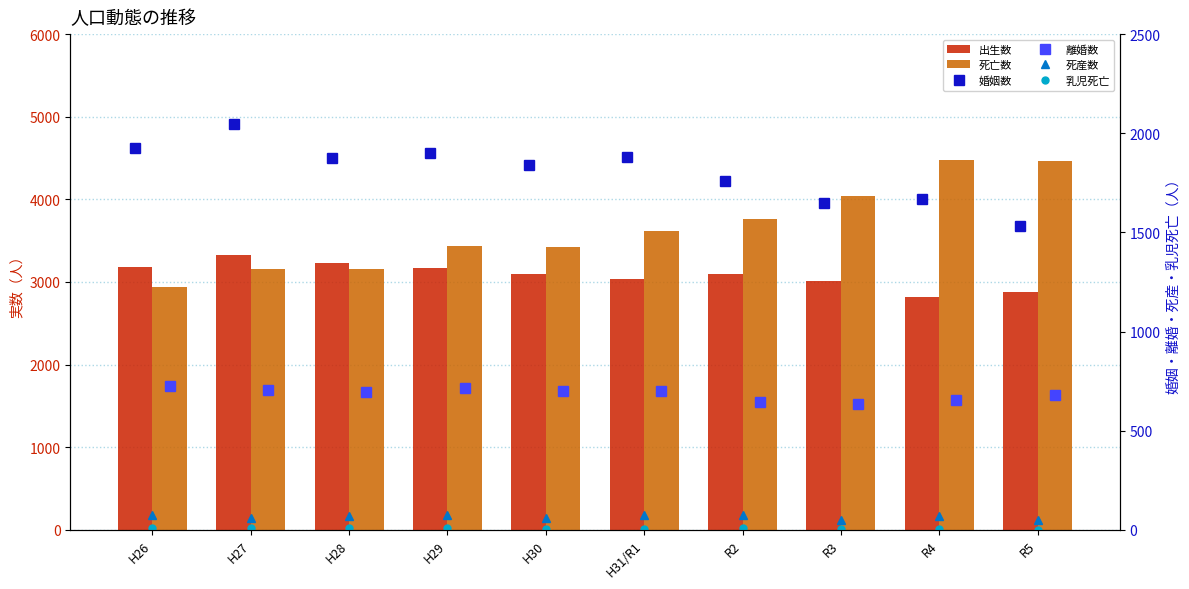

Is it true that 出生数 equals 3093 at R2?

True